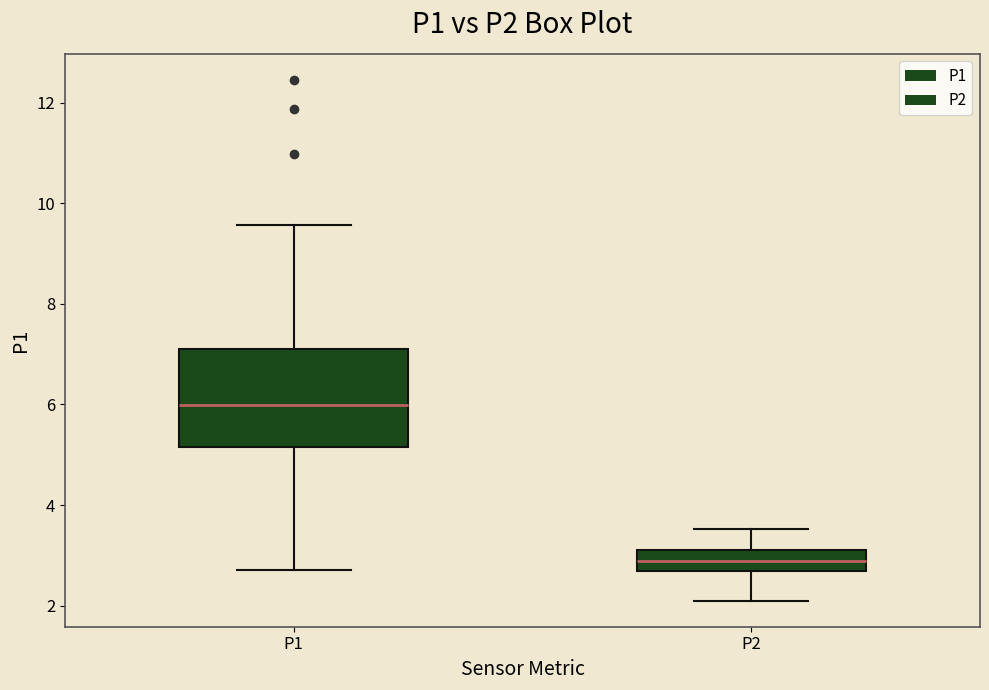

Reading left to right, read every box against the y-axis: the position of its median line, the range the box covers, and the ends of its whiskers. The values are not printed on the chart, so give them approximately, as read against the axis.

P1: median 6.0, box 5.2 to 7.2, whiskers 2.8 to 9.6
P2: median 2.8, box 2.6 to 3.2, whiskers 2.2 to 3.6